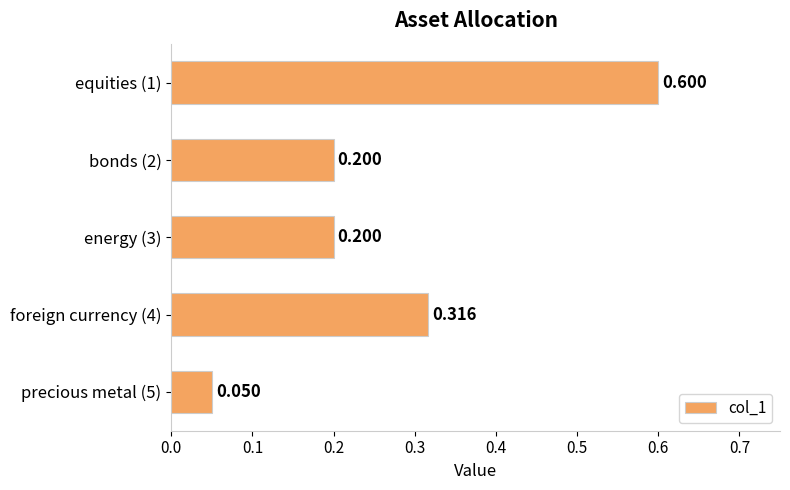

Are the bars grouped side by side (vs. stacked)?

No